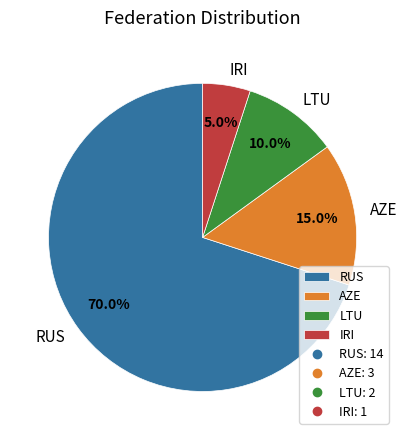

What is the smallest slice in the pie chart?

IRI